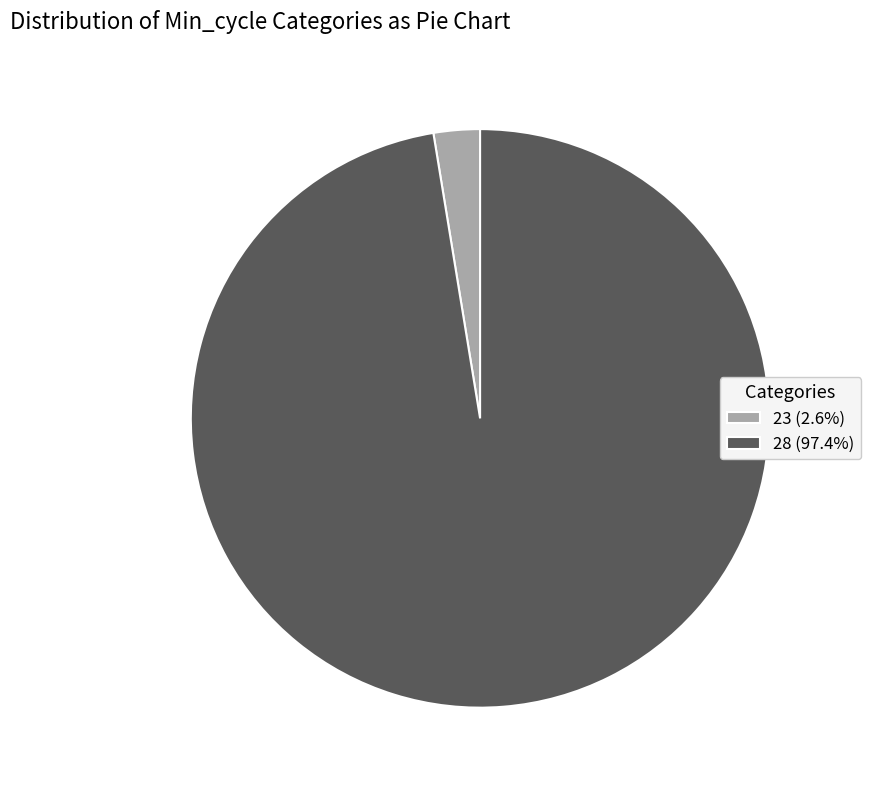

Is there a majority slice in this chart?

Yes